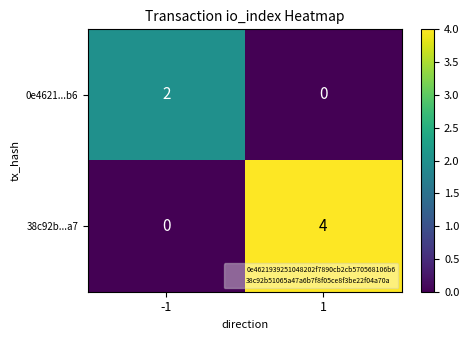

True or false: 0e4621...b6 has a value of 0 at 1.

True